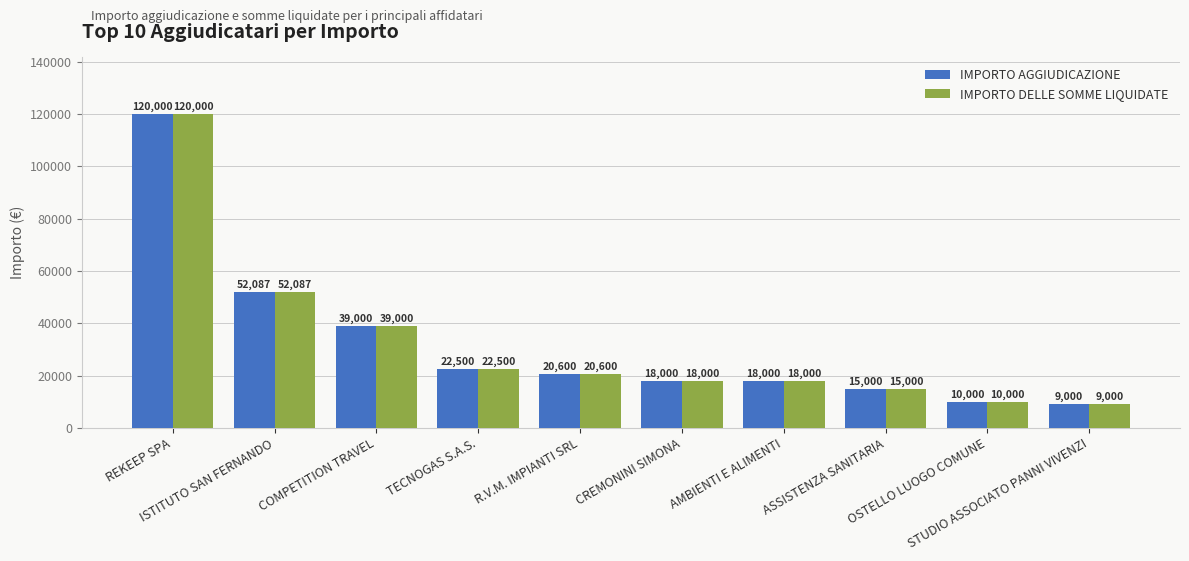

What is the value of the IMPORTO DELLE SOMME LIQUIDATE bar at the 2nd from the left?

52087.3